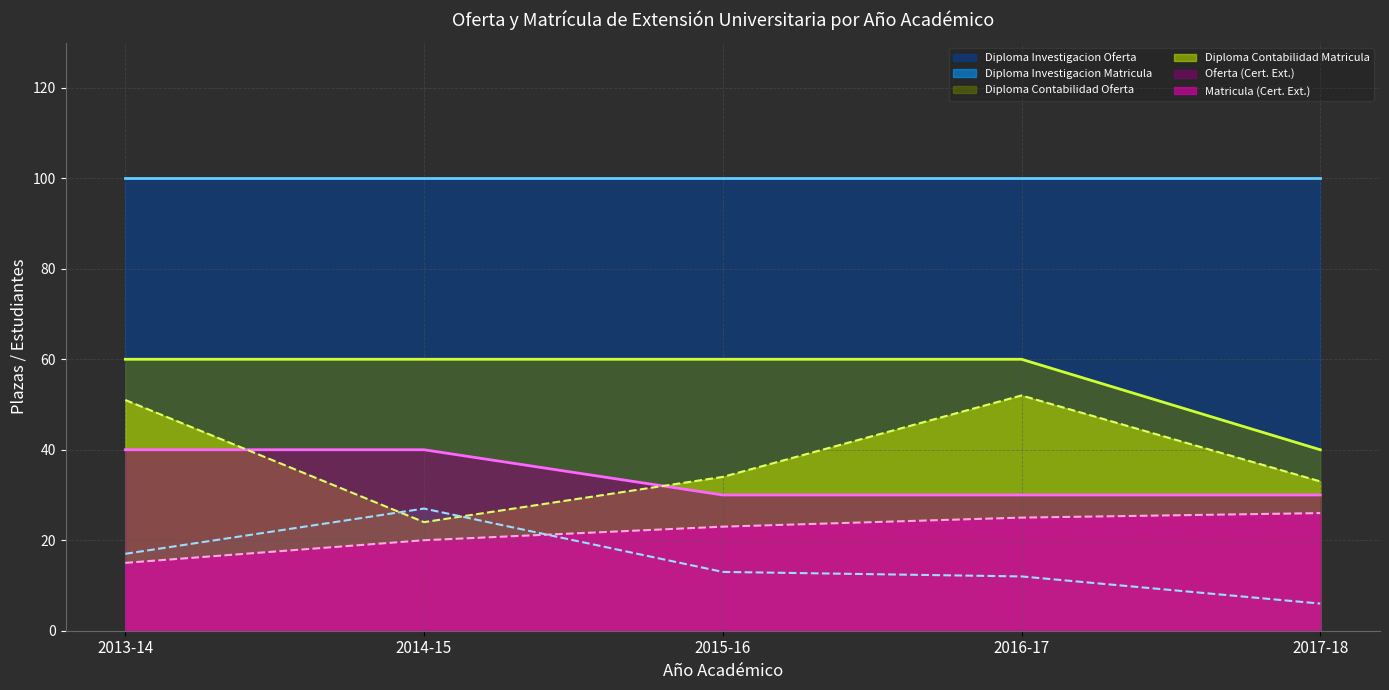

The value of Diploma Contabilidad Oferta at 2017-18 is 40. True or false?

True